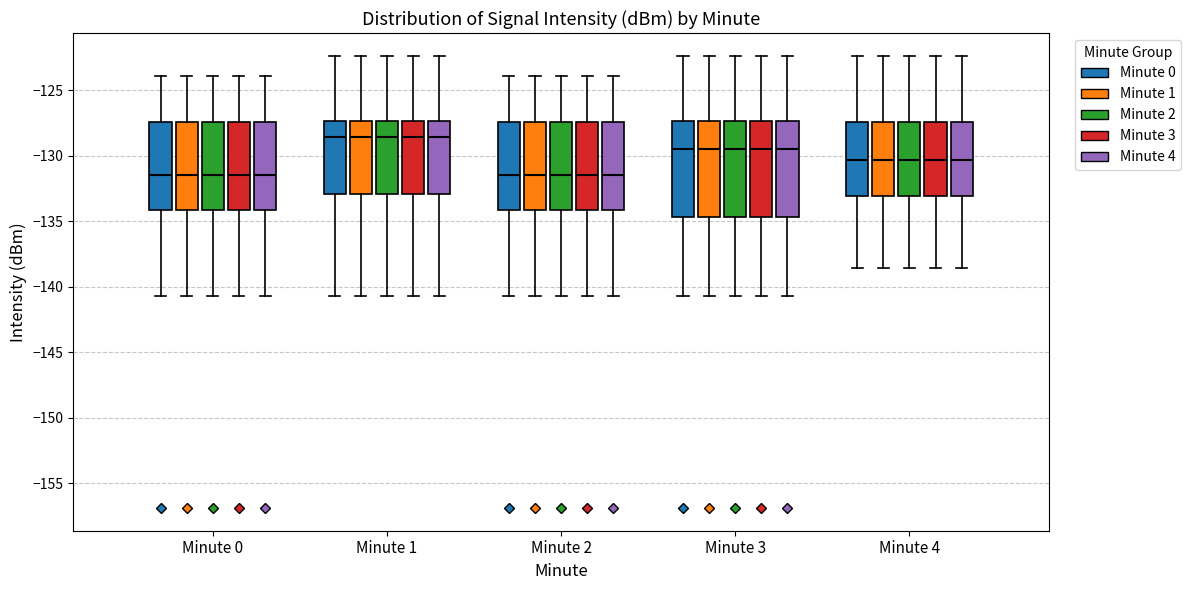

Reading left to right, read every box against the y-axis: the position of its median line, the range the box covers, and the ends of its whiskers. The values are not printed on the chart, so give them approximately, as read against the axis.

Minute 0 (Minute 0): median -131.5, box -134.0 to -127.5, whiskers -140.5 to -124.0
Minute 0 (Minute 1): median -131.5, box -134.0 to -127.5, whiskers -140.5 to -124.0
Minute 0 (Minute 2): median -131.5, box -134.0 to -127.5, whiskers -140.5 to -124.0
Minute 0 (Minute 3): median -131.5, box -134.0 to -127.5, whiskers -140.5 to -124.0
Minute 0 (Minute 4): median -131.5, box -134.0 to -127.5, whiskers -140.5 to -124.0
Minute 1 (Minute 0): median -128.5, box -133.0 to -127.5, whiskers -140.5 to -122.5
Minute 1 (Minute 1): median -128.5, box -133.0 to -127.5, whiskers -140.5 to -122.5
Minute 1 (Minute 2): median -128.5, box -133.0 to -127.5, whiskers -140.5 to -122.5
Minute 1 (Minute 3): median -128.5, box -133.0 to -127.5, whiskers -140.5 to -122.5
Minute 1 (Minute 4): median -128.5, box -133.0 to -127.5, whiskers -140.5 to -122.5
Minute 2 (Minute 0): median -131.5, box -134.0 to -127.5, whiskers -140.5 to -124.0
Minute 2 (Minute 1): median -131.5, box -134.0 to -127.5, whiskers -140.5 to -124.0
Minute 2 (Minute 2): median -131.5, box -134.0 to -127.5, whiskers -140.5 to -124.0
Minute 2 (Minute 3): median -131.5, box -134.0 to -127.5, whiskers -140.5 to -124.0
Minute 2 (Minute 4): median -131.5, box -134.0 to -127.5, whiskers -140.5 to -124.0
Minute 3 (Minute 0): median -129.5, box -134.5 to -127.5, whiskers -140.5 to -122.5
Minute 3 (Minute 1): median -129.5, box -134.5 to -127.5, whiskers -140.5 to -122.5
Minute 3 (Minute 2): median -129.5, box -134.5 to -127.5, whiskers -140.5 to -122.5
Minute 3 (Minute 3): median -129.5, box -134.5 to -127.5, whiskers -140.5 to -122.5
Minute 3 (Minute 4): median -129.5, box -134.5 to -127.5, whiskers -140.5 to -122.5
Minute 4 (Minute 0): median -130.5, box -133.0 to -127.5, whiskers -138.5 to -122.5
Minute 4 (Minute 1): median -130.5, box -133.0 to -127.5, whiskers -138.5 to -122.5
Minute 4 (Minute 2): median -130.5, box -133.0 to -127.5, whiskers -138.5 to -122.5
Minute 4 (Minute 3): median -130.5, box -133.0 to -127.5, whiskers -138.5 to -122.5
Minute 4 (Minute 4): median -130.5, box -133.0 to -127.5, whiskers -138.5 to -122.5